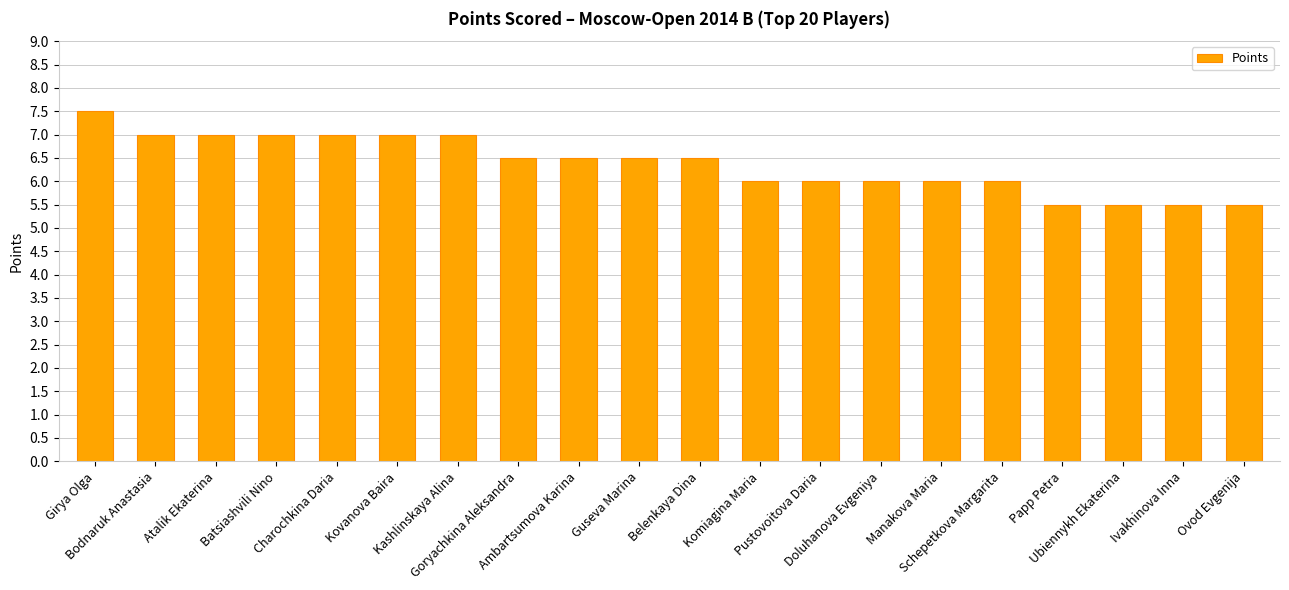

What is the average value?

6.4